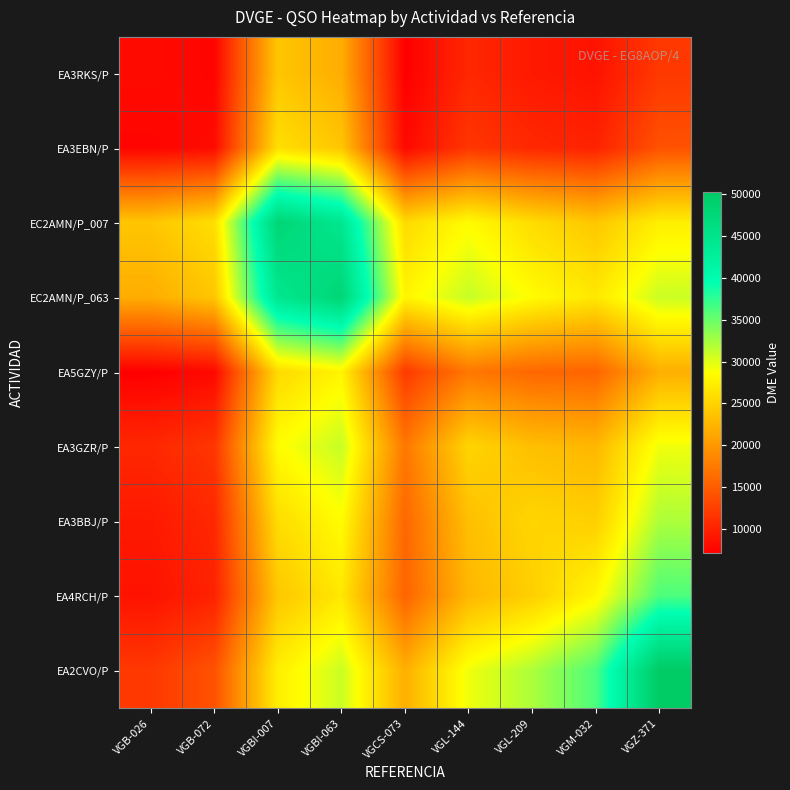

Reading left to right, what are all the values shown in this chart?

EA3RKS/P: VGB-026=8033.0	VGB-072=7463.4	VGBI-007=23872.3	VGBI-063=21795.3	VGCS-073=7074.0	VGL-144=10440.8	VGL-209=9233.1	VGM-032=8680.9	VGZ-371=11882.0
EA3EBN/P: VGB-026=7463.4	VGB-072=8088.0	VGBI-007=25973.6	VGBI-063=23894.4	VGCS-073=7840.0	VGL-144=11688.5	VGL-209=10481.4	VGM-032=10031.7	VGZ-371=14055.6
EC2AMN/P_007: VGB-026=23872.3	VGB-072=25973.6	VGBI-007=48015.0	VGBI-063=44456.9	VGCS-073=25592.6	VGL-144=28446.1	VGL-209=25762.9	VGM-032=23938.8	VGZ-371=27308.9
EC2AMN/P_063: VGB-026=21795.3	VGB-072=23894.4	VGBI-007=44456.9	VGBI-063=48012.0	VGCS-073=27816.7	VGL-144=31153.9	VGL-209=28473.7	VGM-032=26754.1	VGZ-371=30949.1
EA5GZY/P: VGB-026=7074.0	VGB-072=7840.0	VGBI-007=25592.6	VGBI-063=27816.7	VGCS-073=12072.0	VGL-144=17224.1	VGL-209=15877.7	VGM-032=15593.7	VGZ-371=21944.6
EA3GZR/P: VGB-026=10440.8	VGB-072=11688.5	VGBI-007=28446.1	VGBI-063=31153.9	VGCS-073=17224.1	VGL-144=25132.0	VGL-209=23304.6	VGM-032=22641.4	VGZ-371=29333.5
EA3BBJ/P: VGB-026=9233.1	VGB-072=10481.4	VGBI-007=25762.9	VGBI-063=28473.7	VGCS-073=15877.7	VGL-144=23304.6	VGL-209=25206.0	VGM-032=24644.4	VGZ-371=32158.7
EA4RCH/P: VGB-026=8680.9	VGB-072=10031.7	VGBI-007=23938.8	VGBI-063=26754.1	VGCS-073=15593.7	VGL-144=22641.4	VGL-209=24644.4	VGM-032=28026.0	VGZ-371=36260.6
EA2CVO/P: VGB-026=11882.0	VGB-072=14055.6	VGBI-007=27308.9	VGBI-063=30949.1	VGCS-073=21944.6	VGL-144=29333.5	VGL-209=32158.7	VGM-032=36260.6	VGZ-371=50297.0